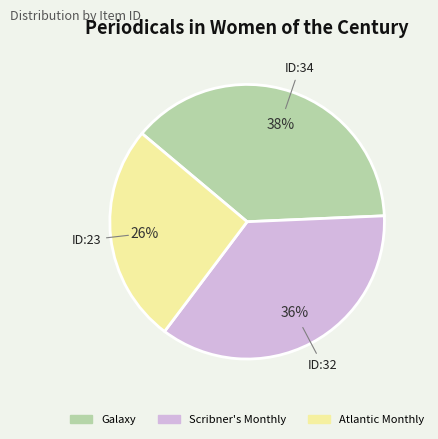

Does Atlantic Monthly account for over 50% of the chart?

No